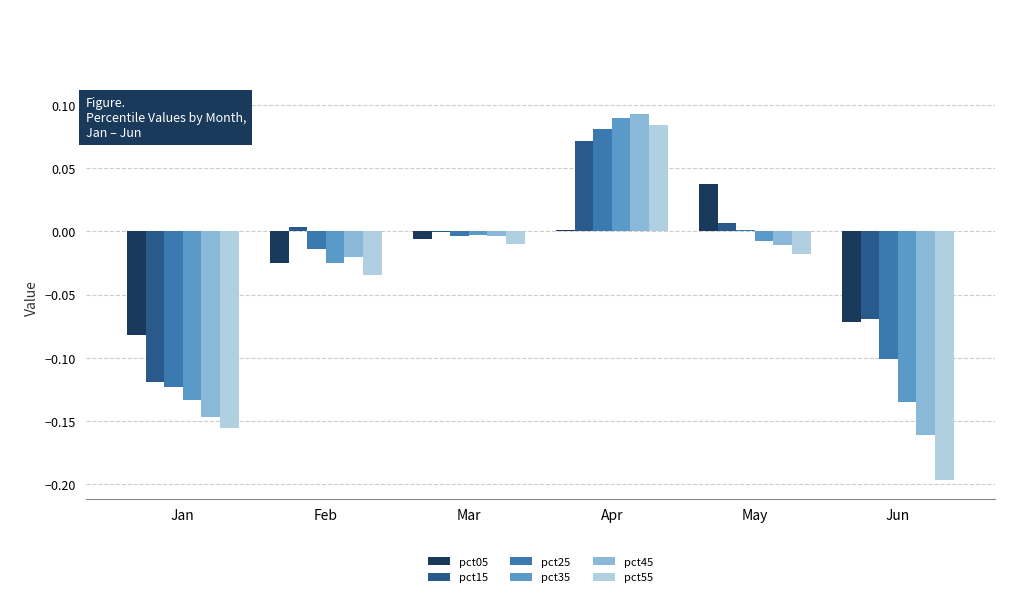

Which category has the highest value across all series?

Apr